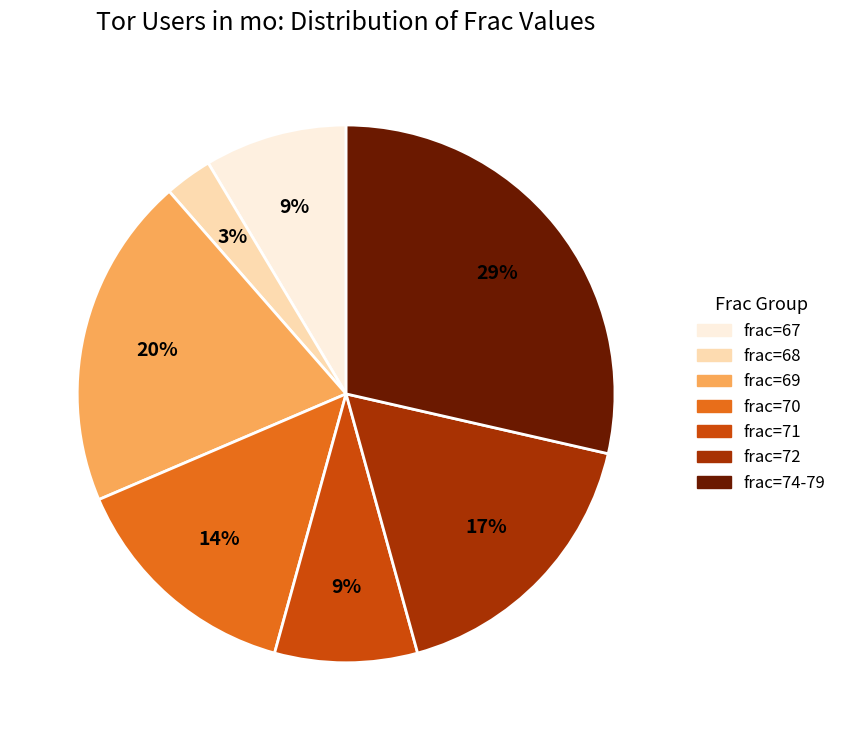

To the nearest percent, what is the difference between the largest and smallest slice percentages?

26%